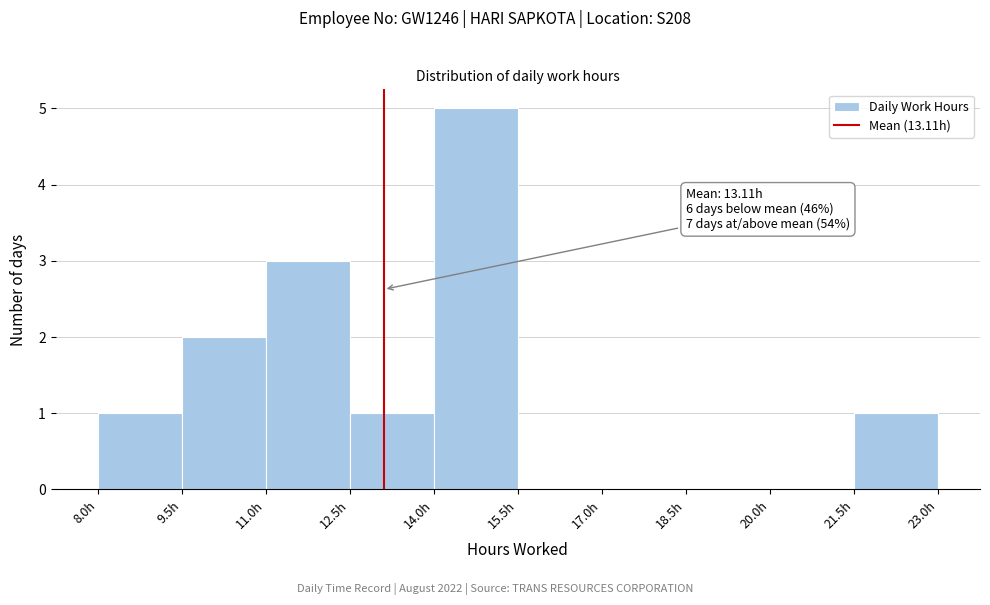

Which range on the x-axis has the tallest bar?

14.0 to 15.5